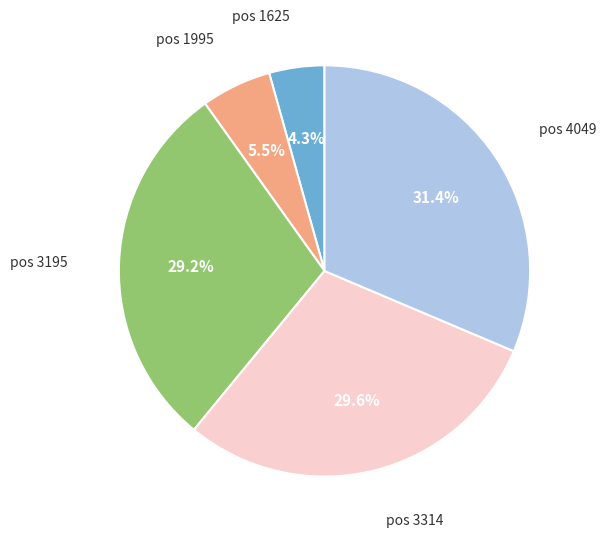

Does any single category account for the majority?

No